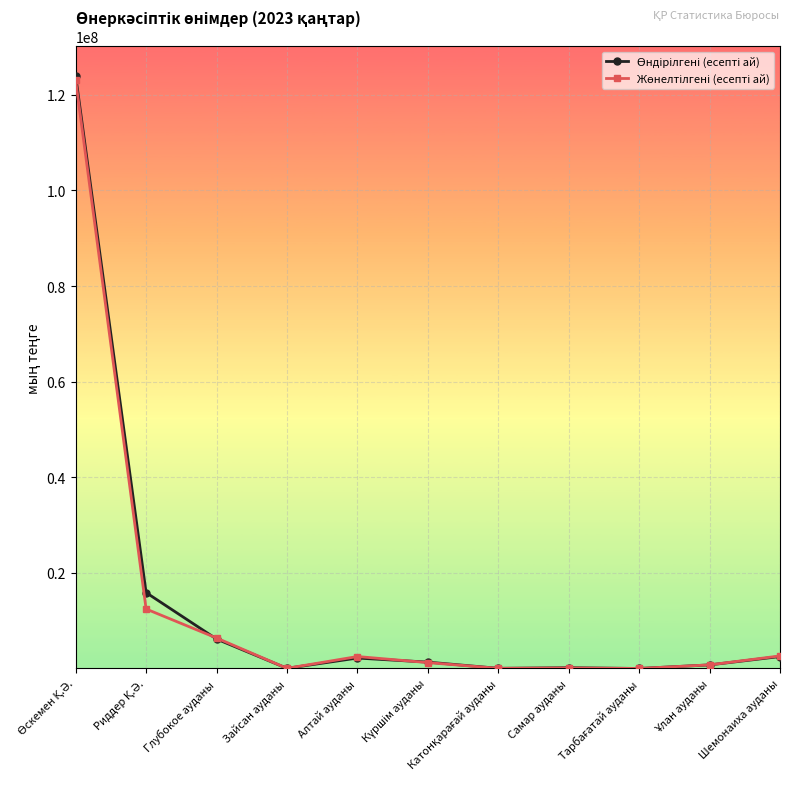

What is the label of the 8th point from the left?

Самар ауданы